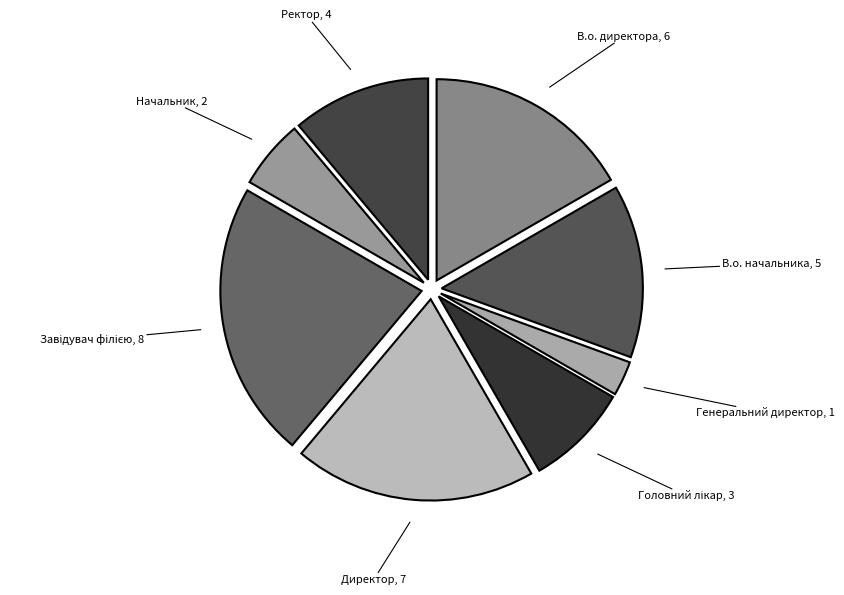

Combined, do Директор, 7 and В.о. начальника, 5 account for over 50%?

No